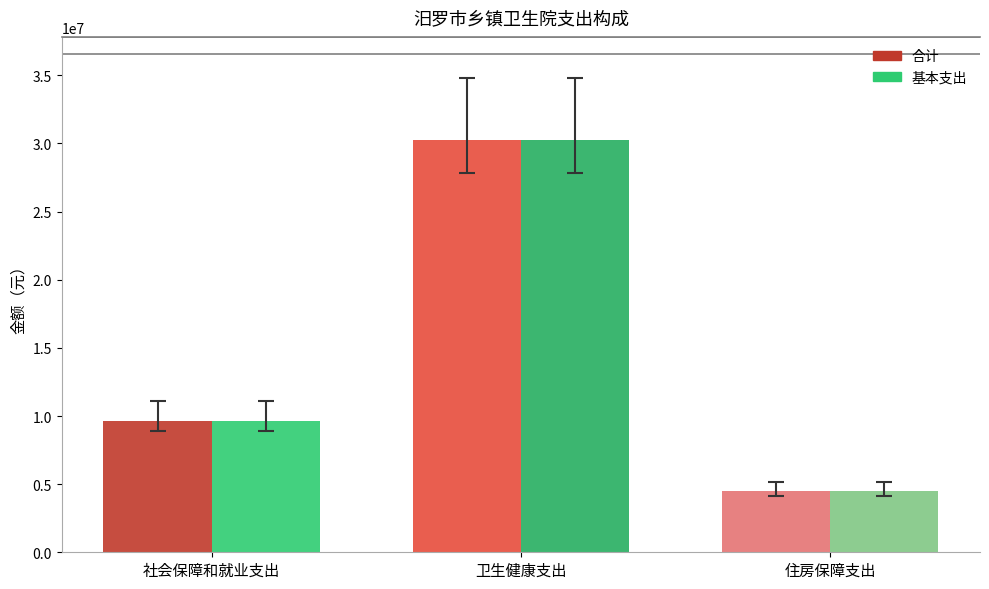

What is the average value of the 合计 series?

14805756.7